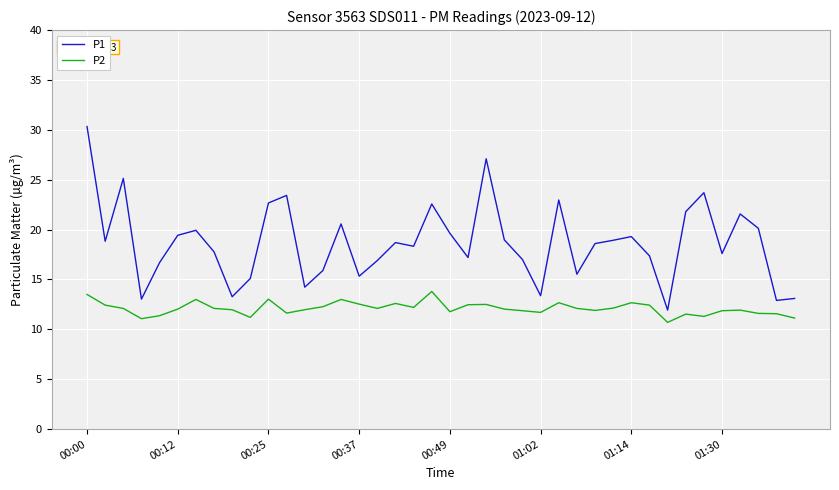

What are all the series names shown in the legend?

P1, P2